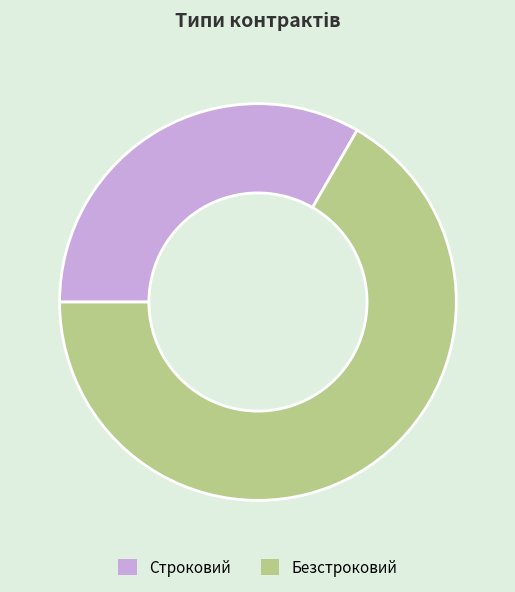

Is there a majority slice in this chart?

Yes